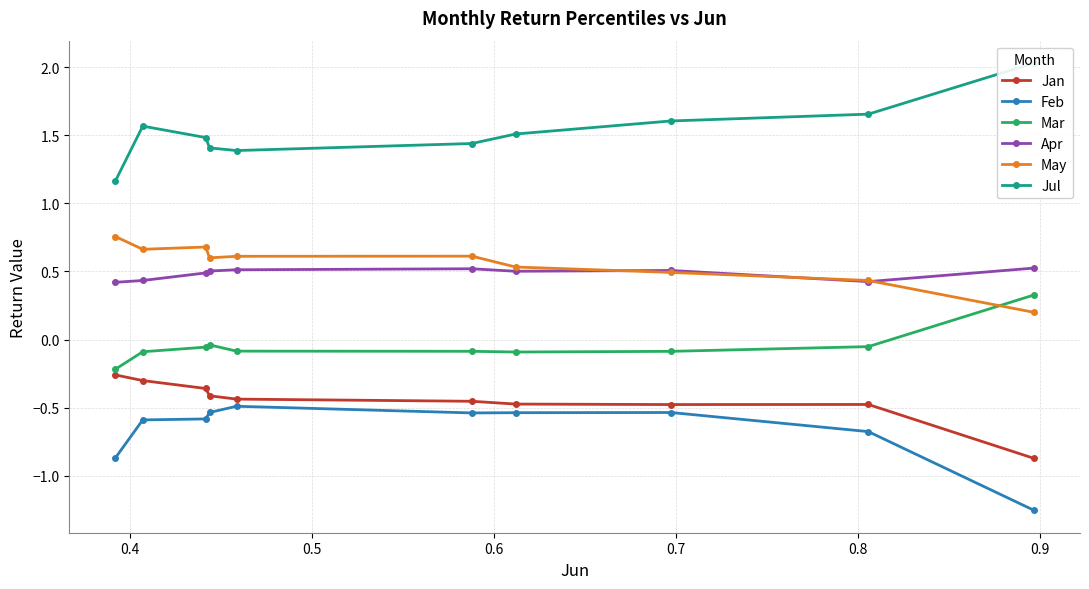

What is the total value across all series at 0.7?

1.5